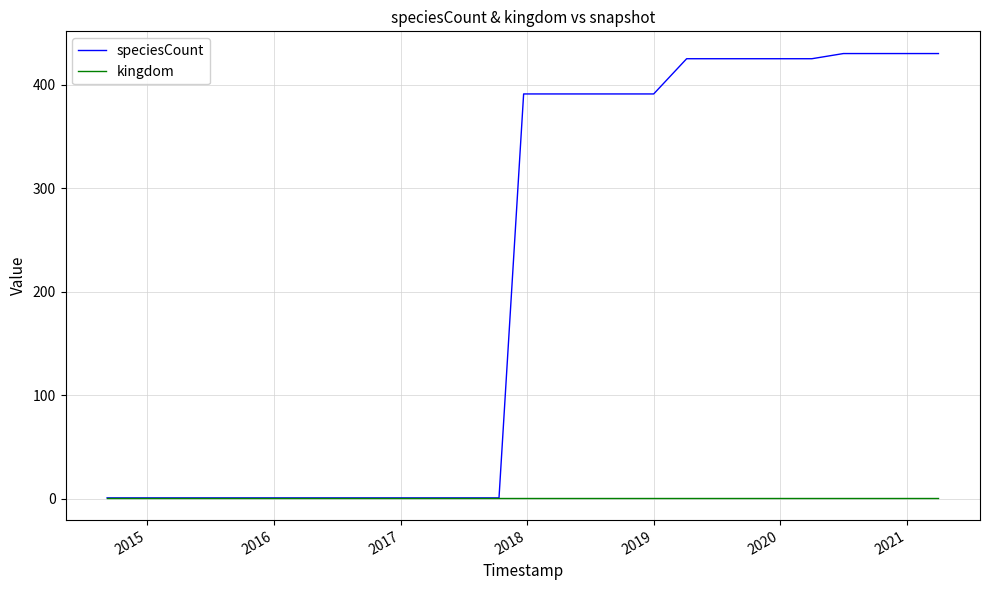

Which series has the widest spread of values?

speciesCount